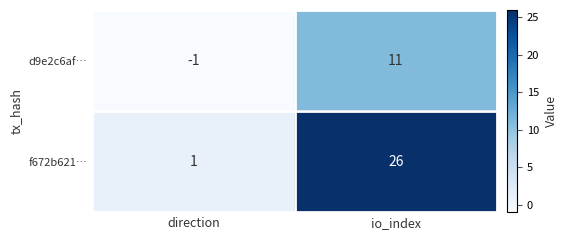

What is the spread (max minus min) of values at direction?

2